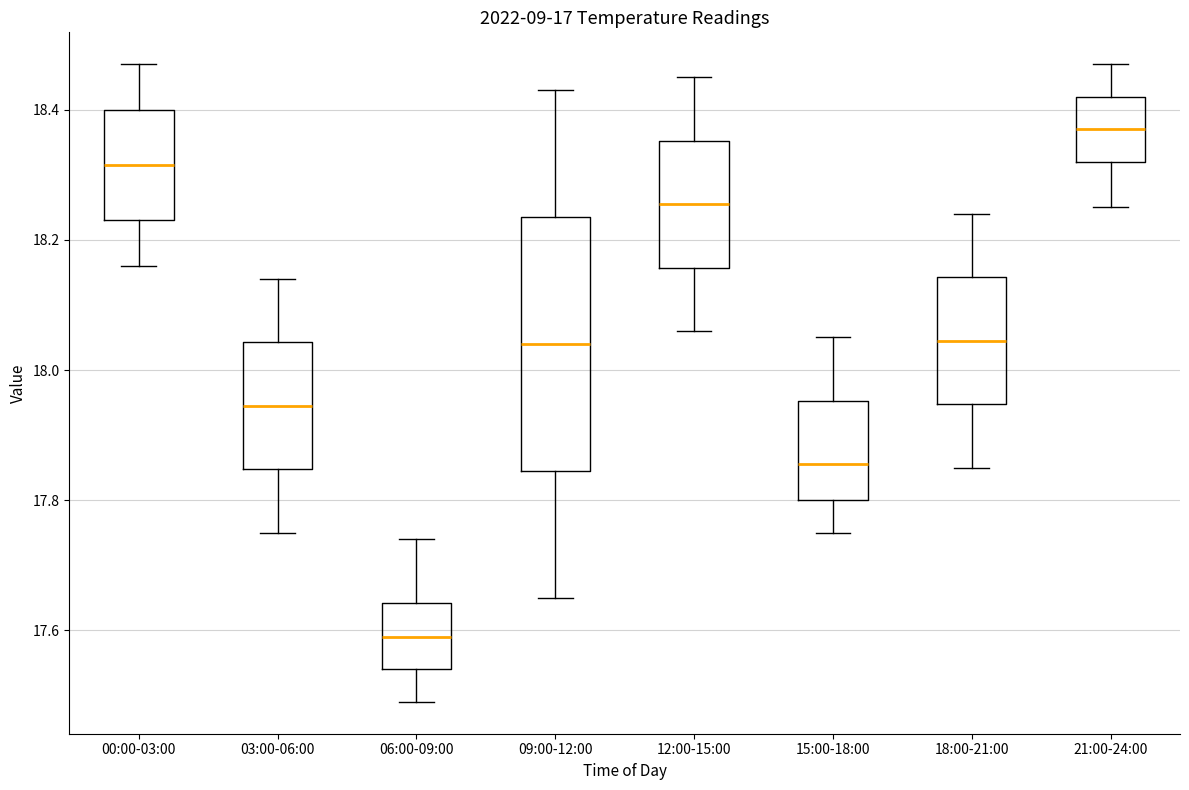

Comparing the boxes themselves (not the whiskers), which one is the tallest?

09:00-12:00